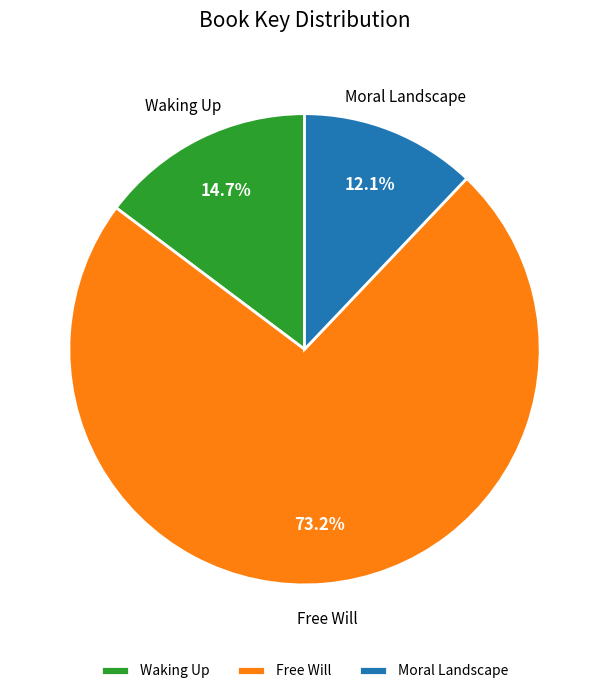

Which slice is the largest?

Free Will